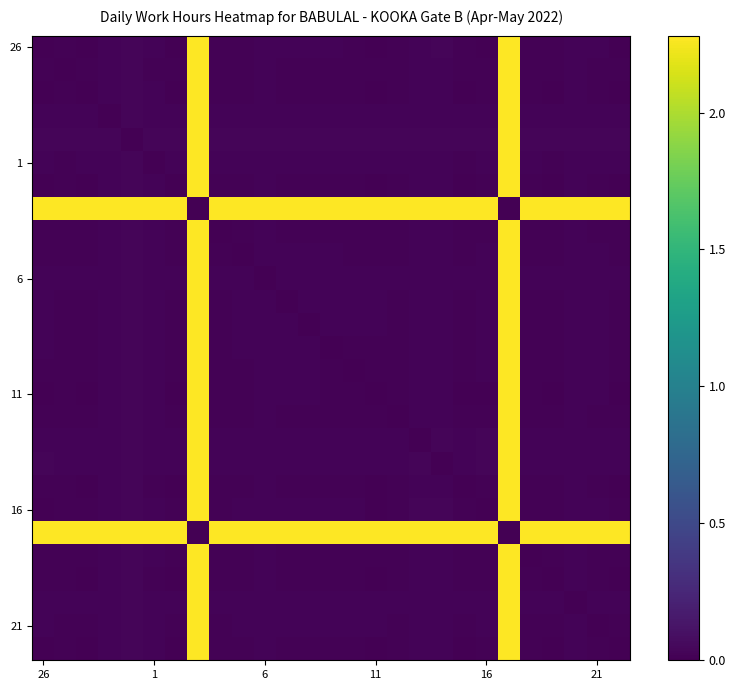

At how many categories does at least one series exceed 2?

27